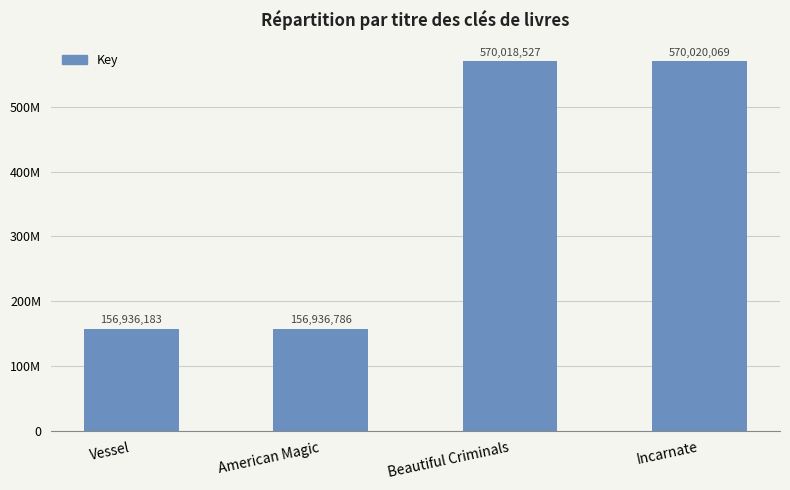

Between Incarnate and Beautiful Criminals, which is larger?

Incarnate